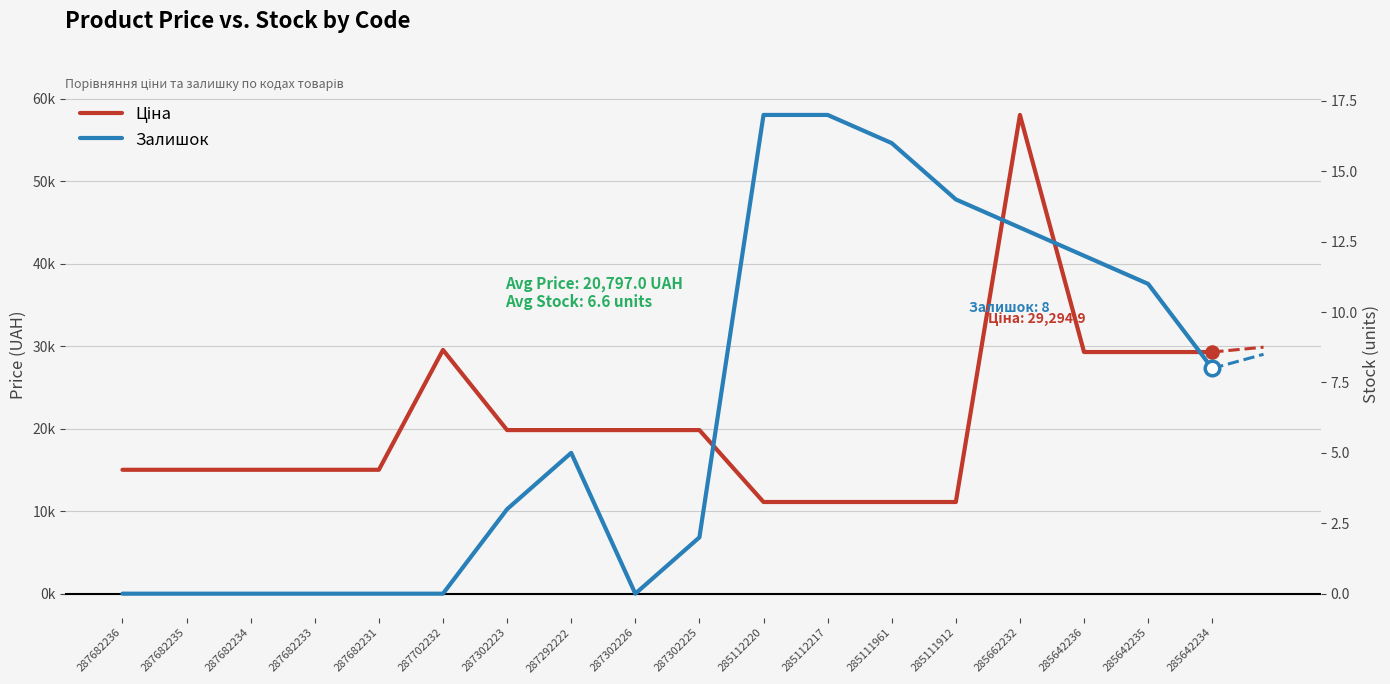

What are all the series names shown in the legend?

Ціна, Залишок